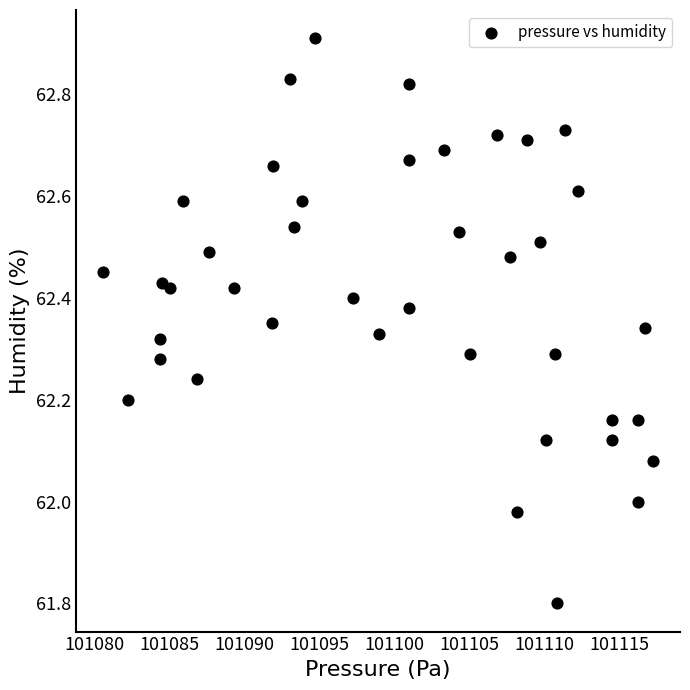

What is the range of Y values (max minus min)?

1.1